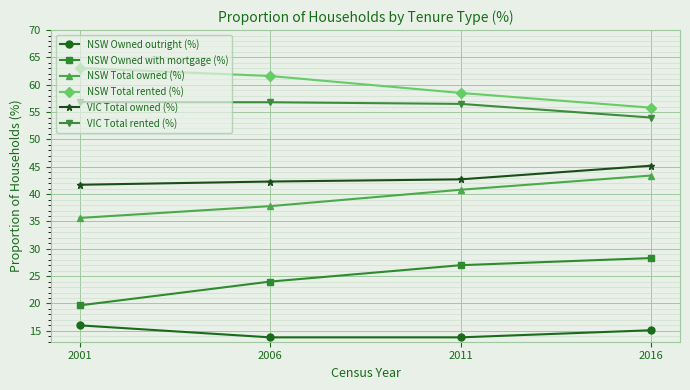

Is the value of NSW Total owned (%) at 2011 greater than the value of VIC Total rented (%) at 2011?

No